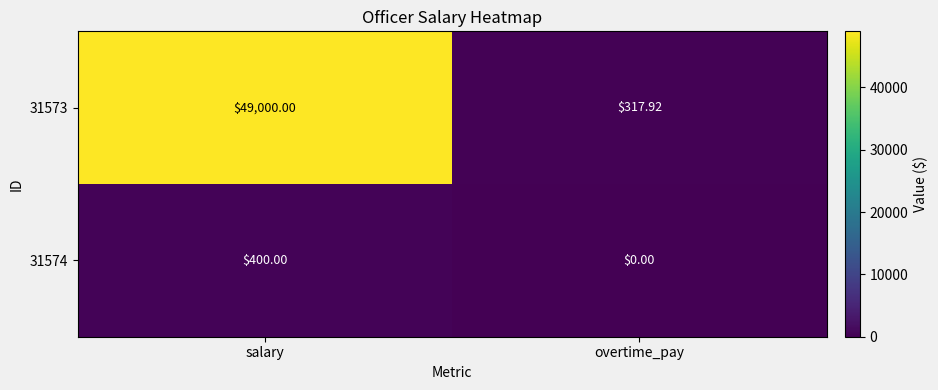

Where is 31573 nearest to the value 24658?

overtime_pay